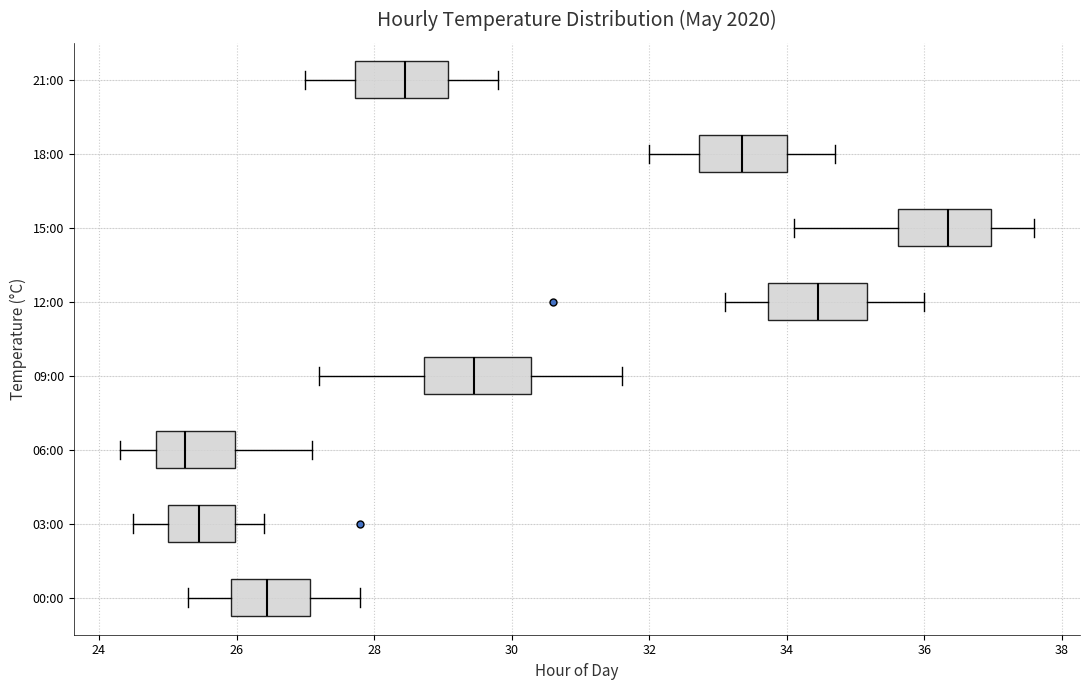

Reading bottom to top, transcribe this box plot: for each box, give where its median line is, the range the box spans, and where its two whiskers end, as read against the x-axis. The values are not printed on the chart, so give them approximately, as read against the axis.

00:00: median 26.4, box 26.0 to 27.0, whiskers 25.4 to 27.8
03:00: median 25.4, box 25.0 to 26.0, whiskers 24.6 to 26.4
06:00: median 25.2, box 24.8 to 26.0, whiskers 24.4 to 27.2
09:00: median 29.4, box 28.8 to 30.2, whiskers 27.2 to 31.6
12:00: median 34.4, box 33.8 to 35.2, whiskers 33.2 to 36.0
15:00: median 36.4, box 35.6 to 37.0, whiskers 34.2 to 37.6
18:00: median 33.4, box 32.8 to 34.0, whiskers 32.0 to 34.8
21:00: median 28.4, box 27.8 to 29.0, whiskers 27.0 to 29.8